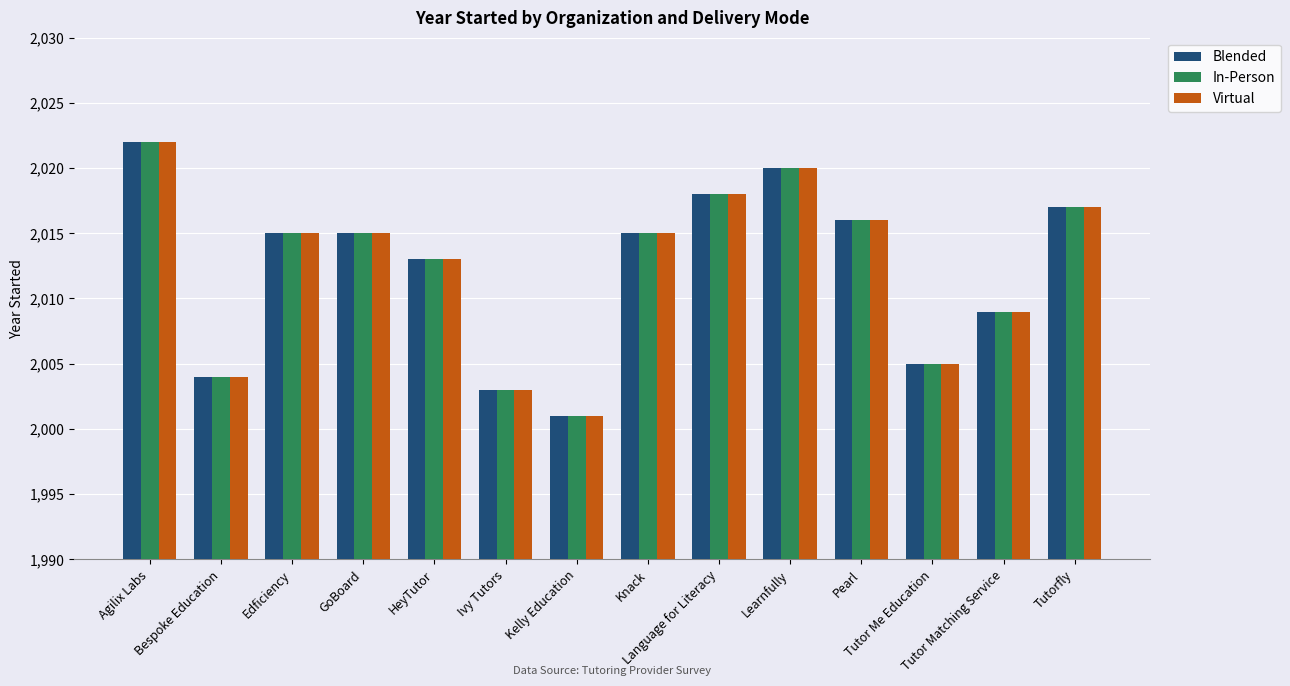

What is the label of the 13th bar from the right?

Bespoke Education